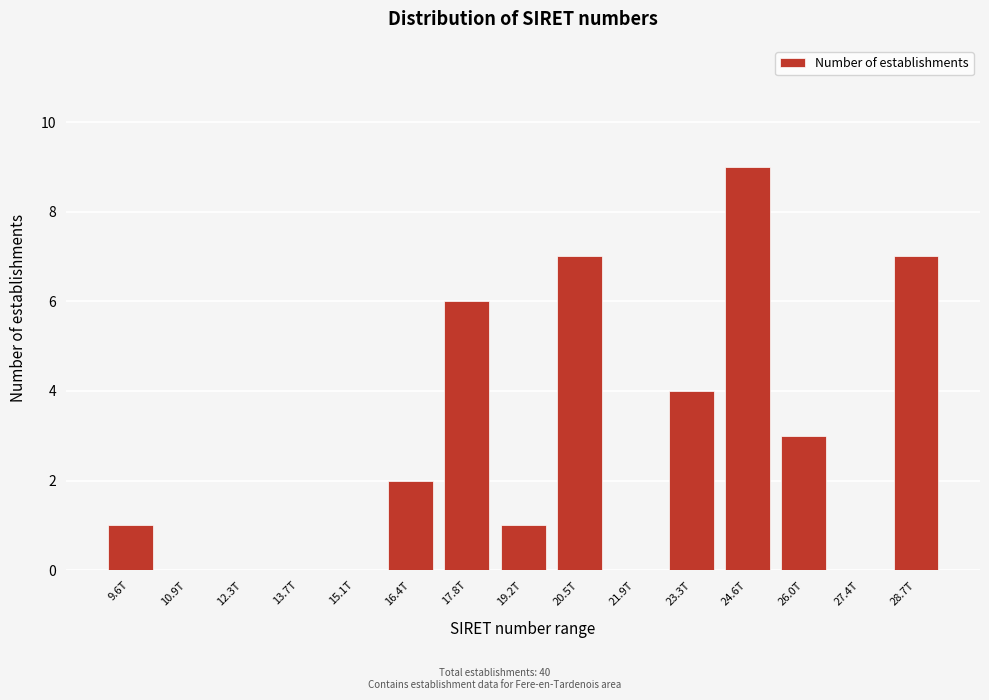

Reading right to left, transcribe all the data shown in this chart.

28.7T=7	27.4T=0	26.0T=3	24.6T=9	23.3T=4	21.9T=0	20.5T=7	19.2T=1	17.8T=6	16.4T=2	15.1T=0	13.7T=0	12.3T=0	10.9T=0	9.6T=1